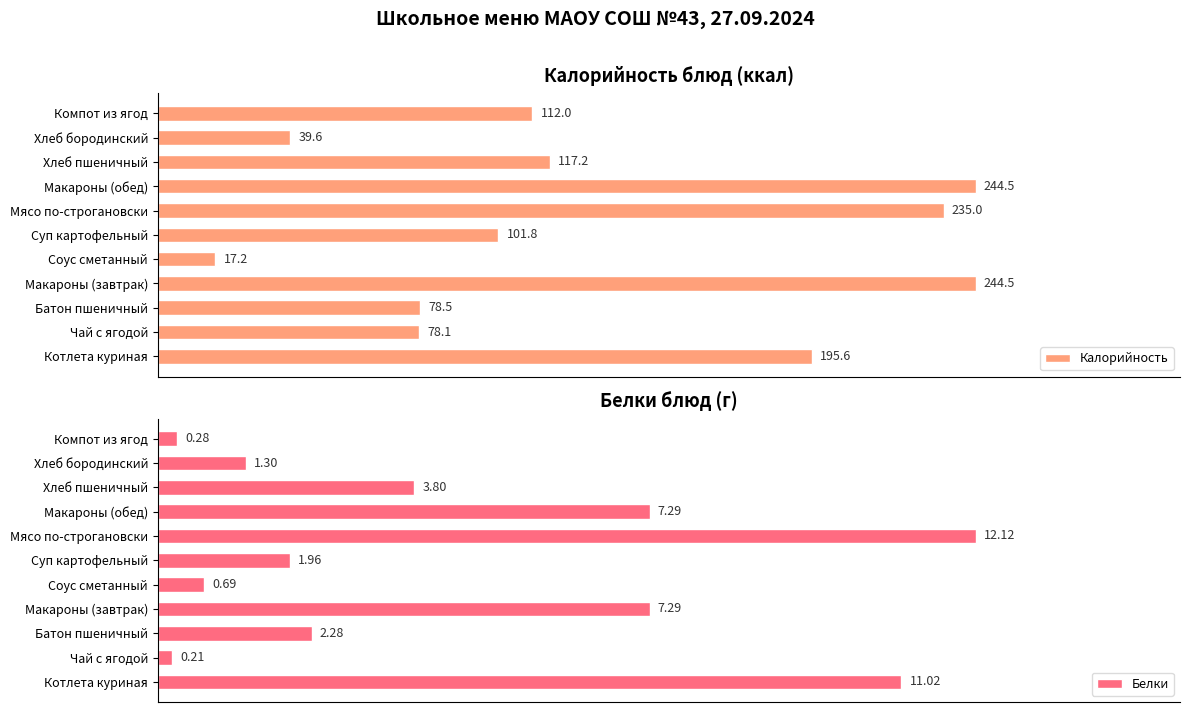

What are all the series names shown in the legend?

Калорийность, Белки